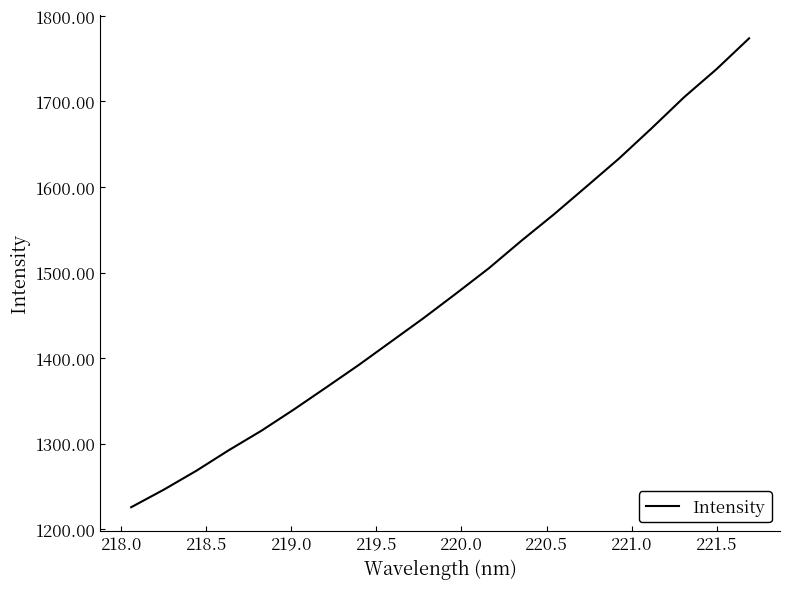

How many lines are shown in the chart?

1